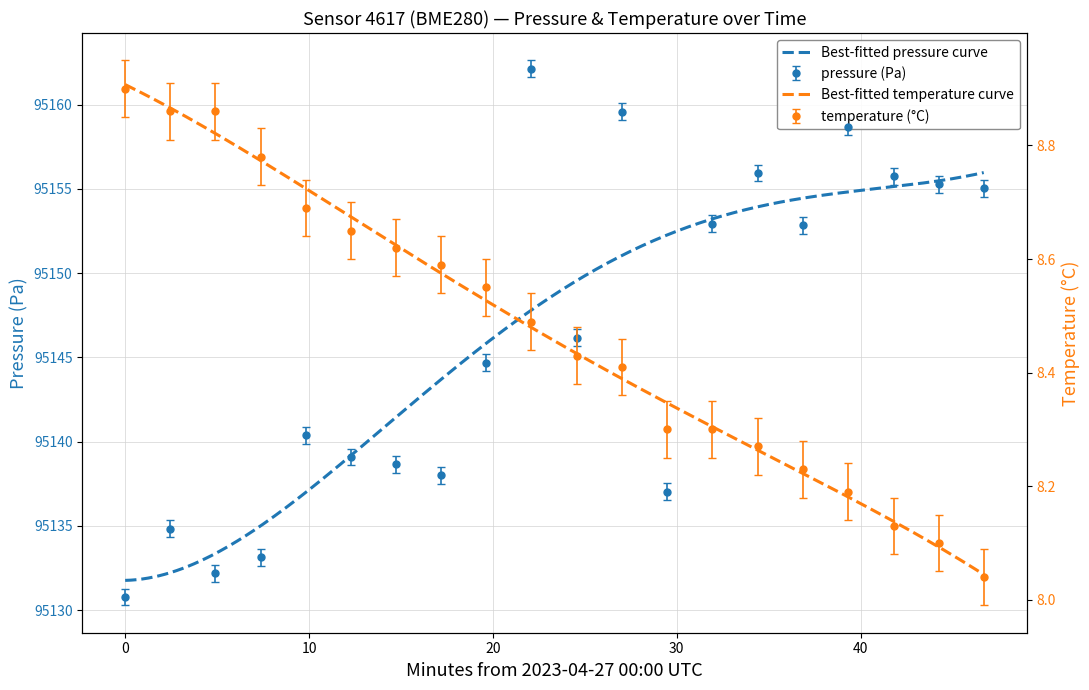

Does the chart have visible grid lines?

Yes